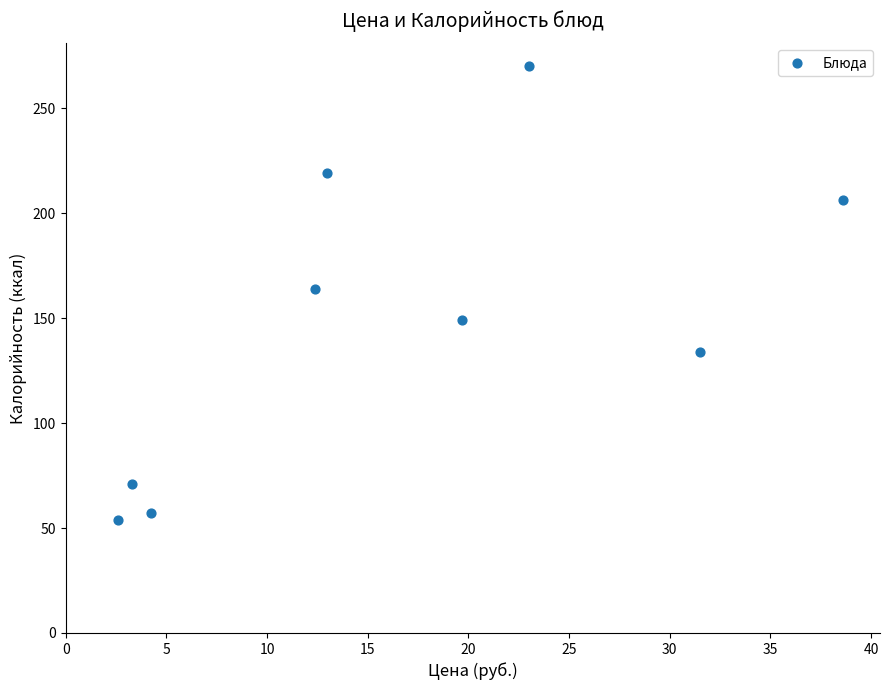

What is the average Y value?

147